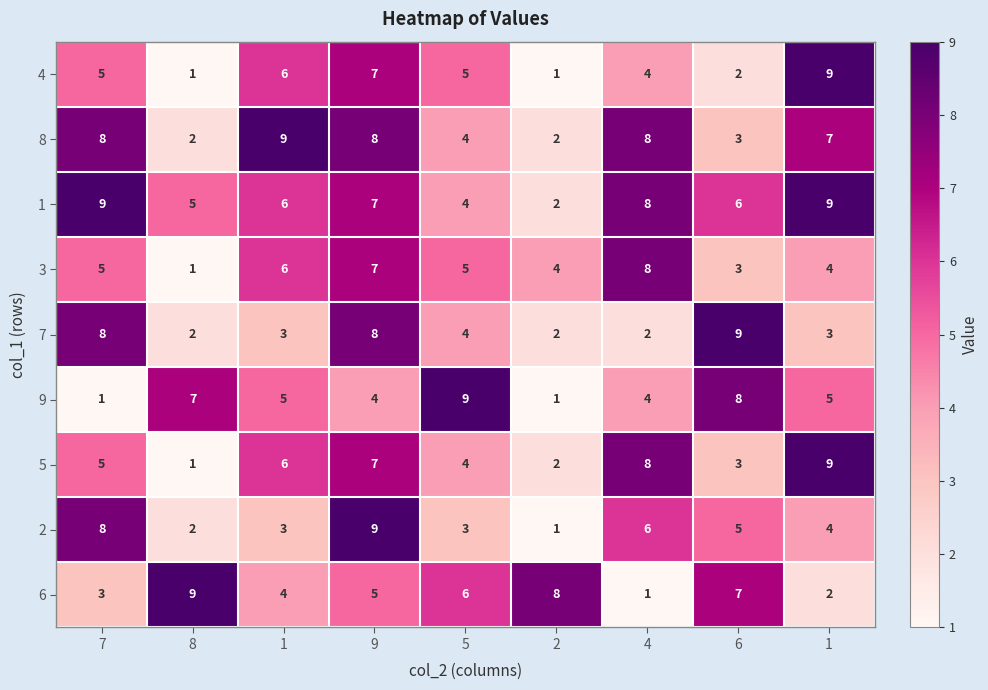

How many distinct data groups are displayed?

9